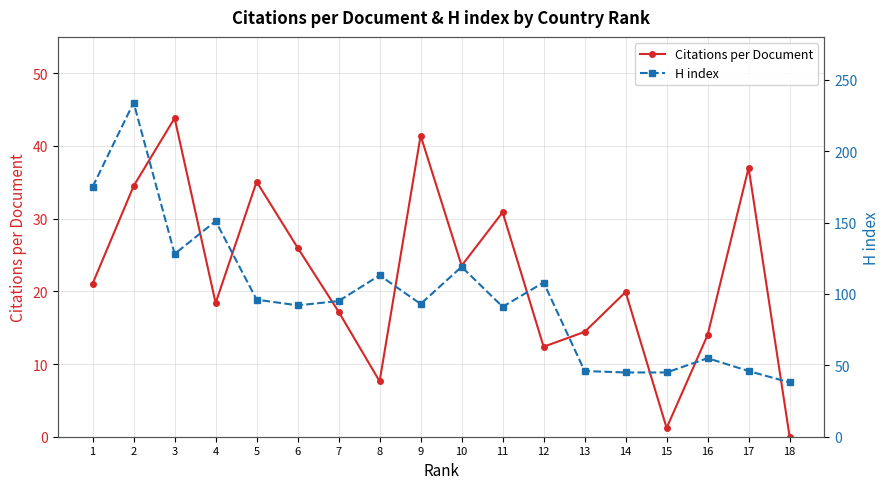

True or false: H index has a value of 61.9 at 9.

False